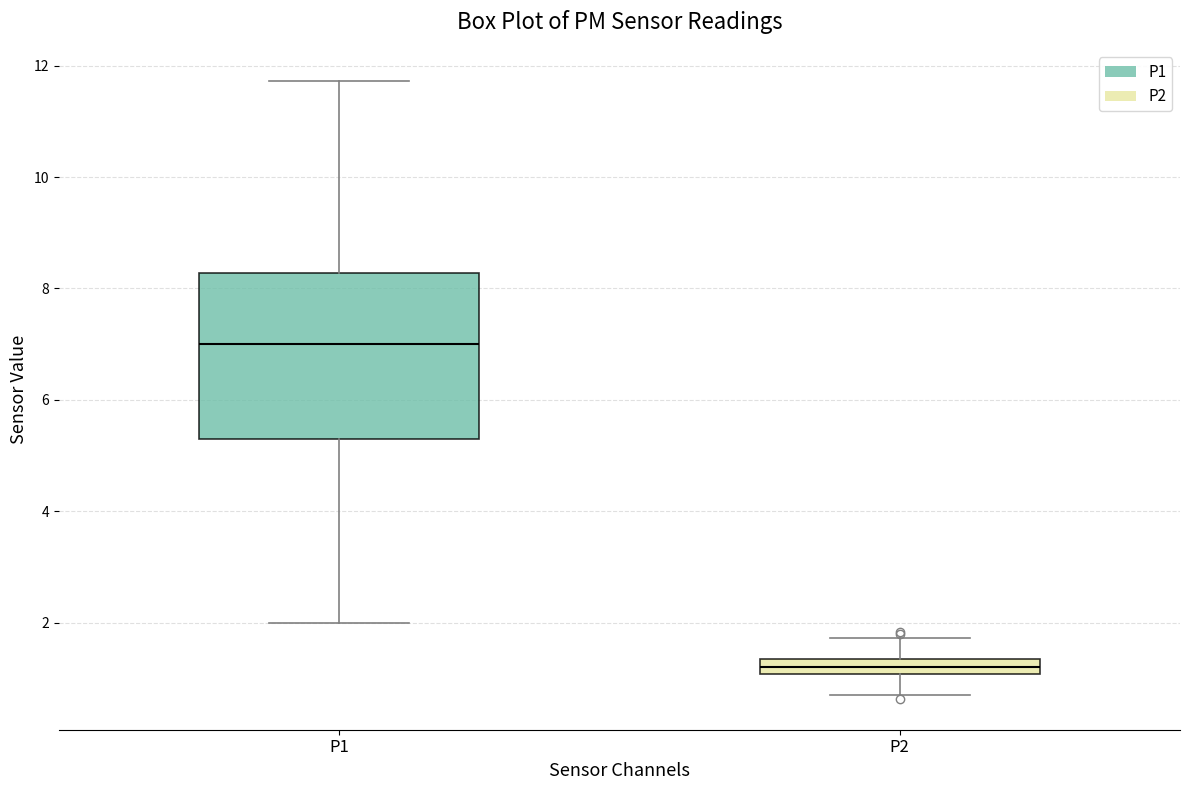

Which box's median line is the lowest?

P2